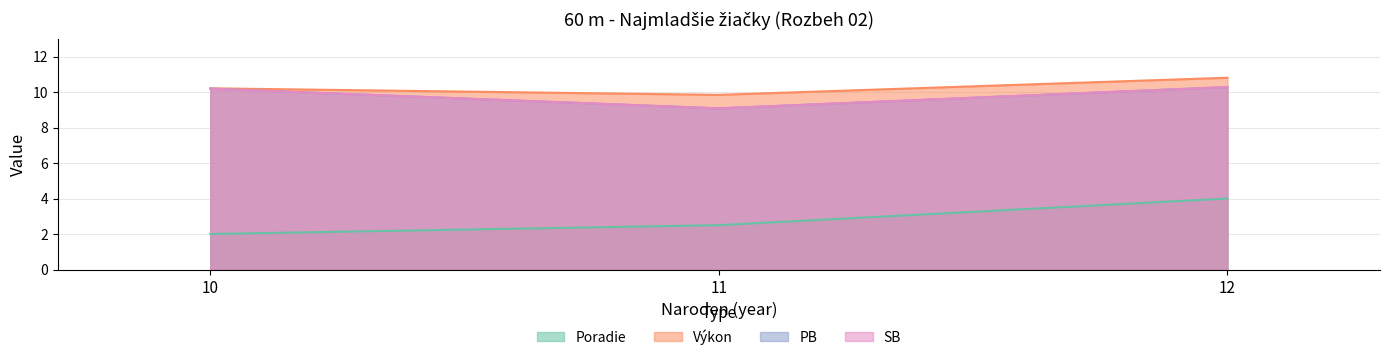

Where is PB nearest to the value 5?

11